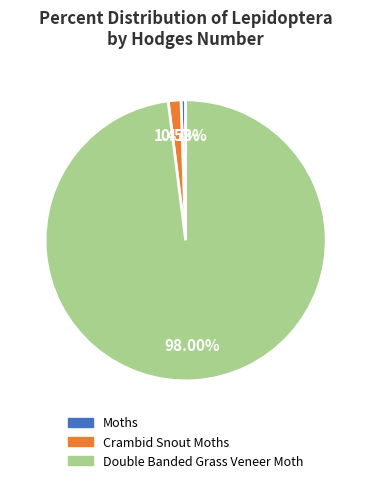

True or false: Crambid Snout Moths accounts for 1% of the total.

True